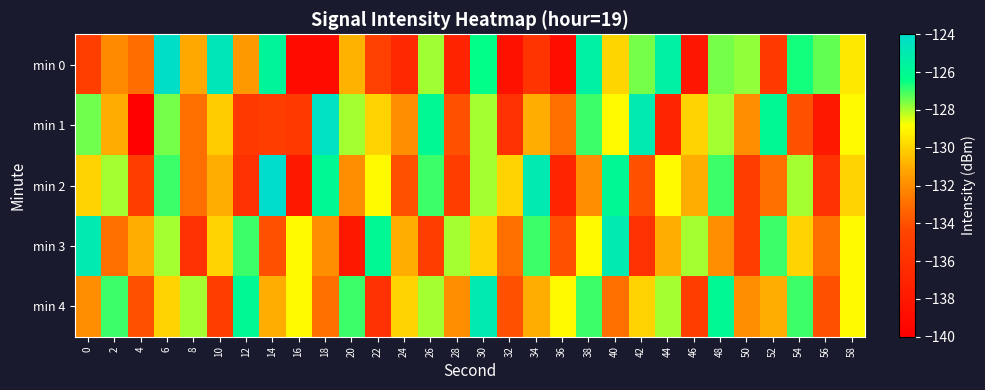

Which label corresponds to the smallest value in the chart?

4